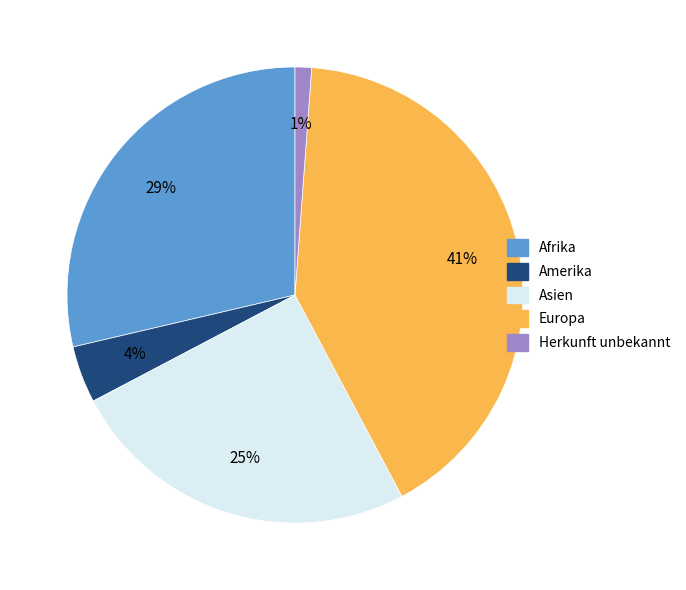

Is there a majority slice in this chart?

No